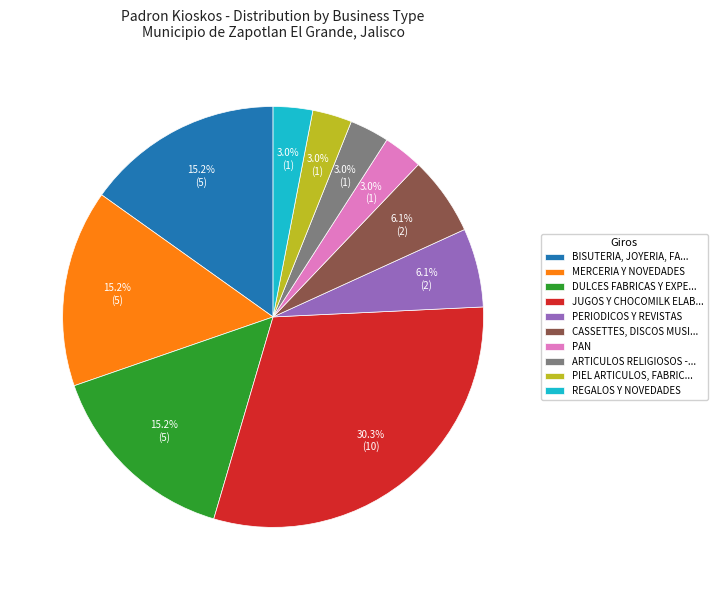

How many segments does this pie chart have?

10